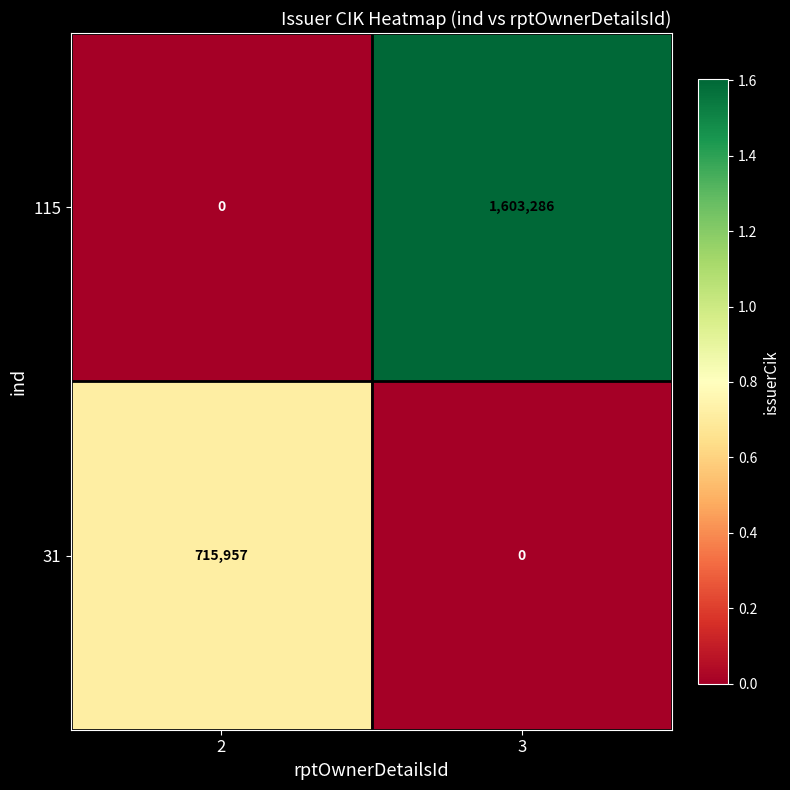

What is the difference between the highest and lowest values at 3?

1603286